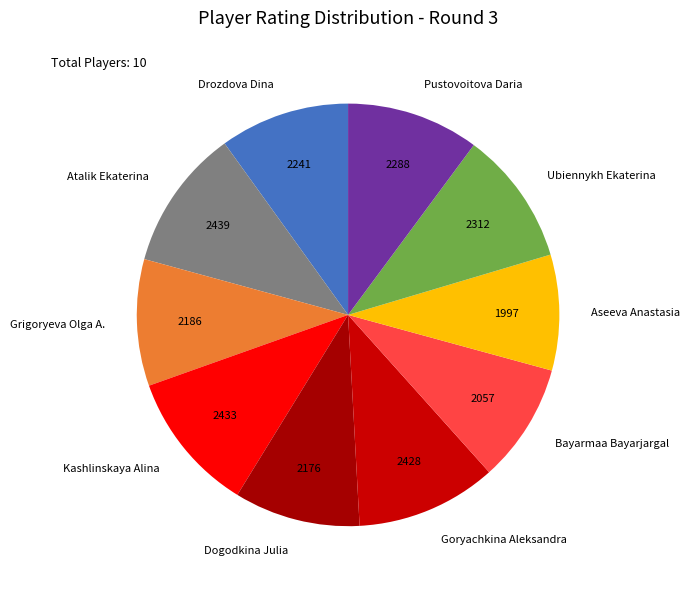

True or false: Bayarmaa Bayarjargal accounts for 9% of the total.

True